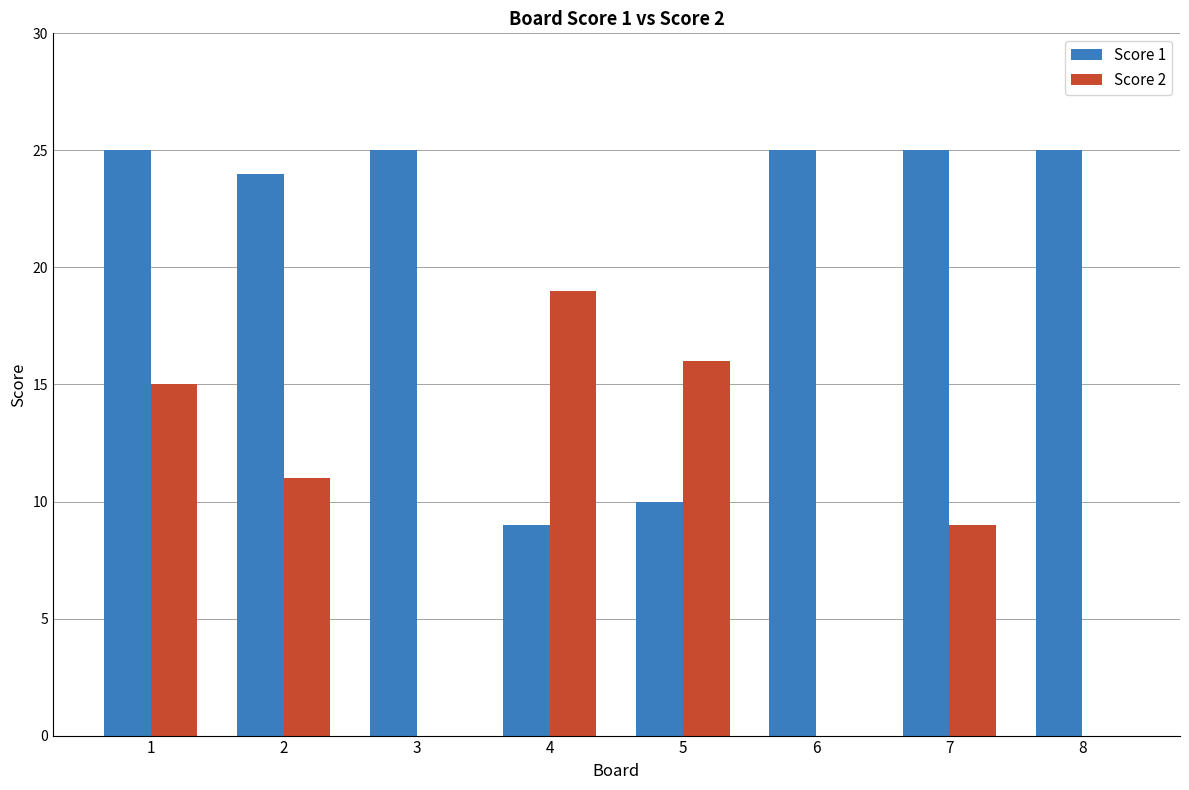

What is the sum of all Score 2 values?

70